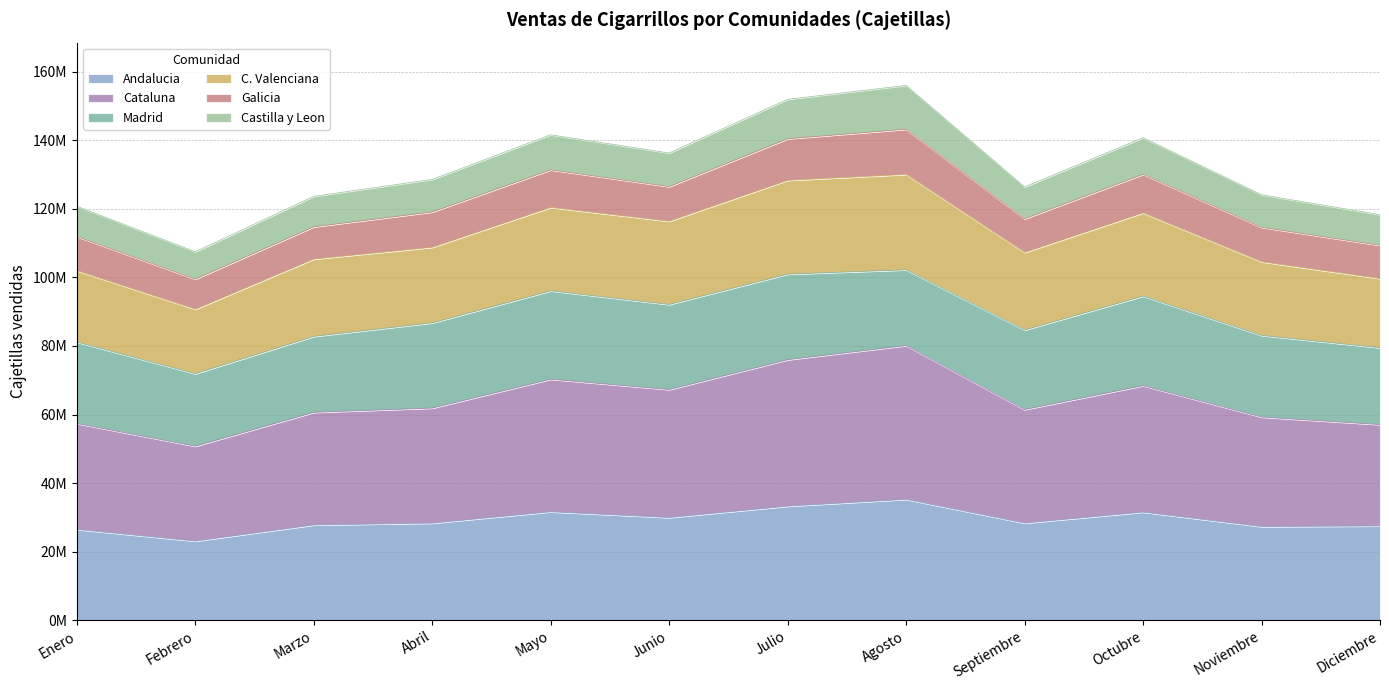

What is the label of the 8th point from the left?

Agosto